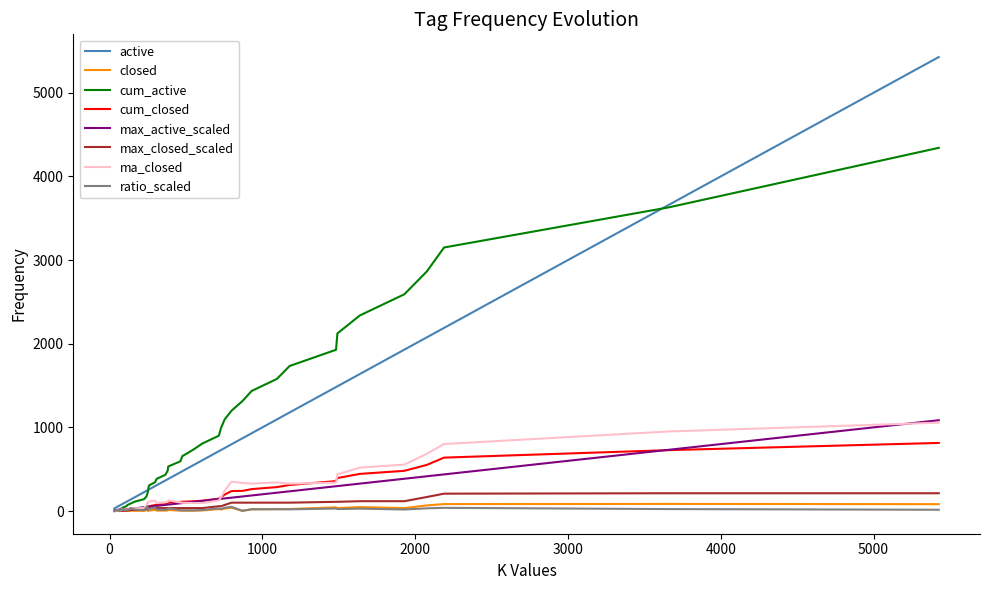

Which series has the largest range (max minus min)?

active